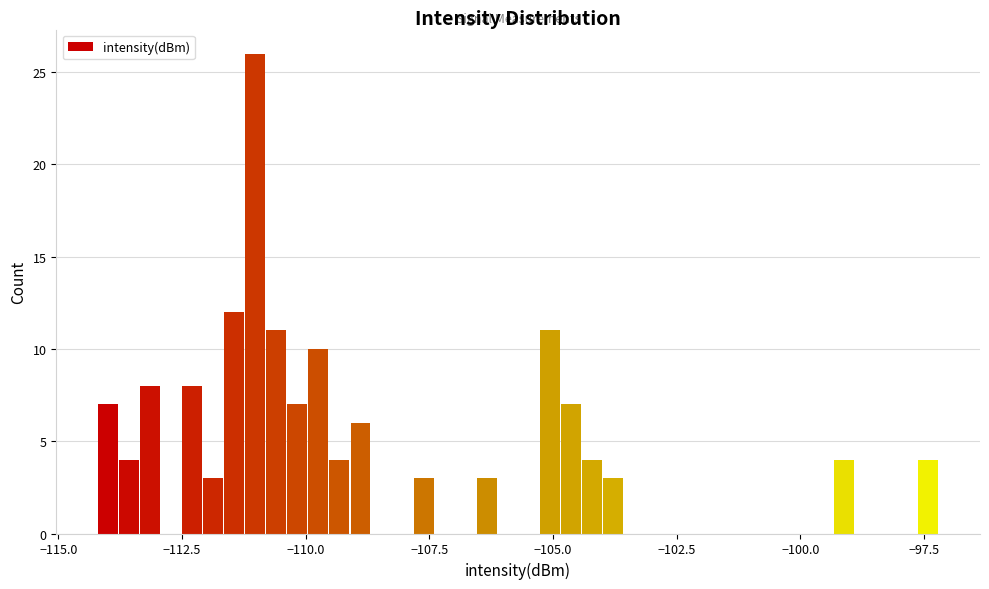

Around what value on the x-axis is the tallest bar? Give the approximate position of its centre, as read against the axis.

-111.0